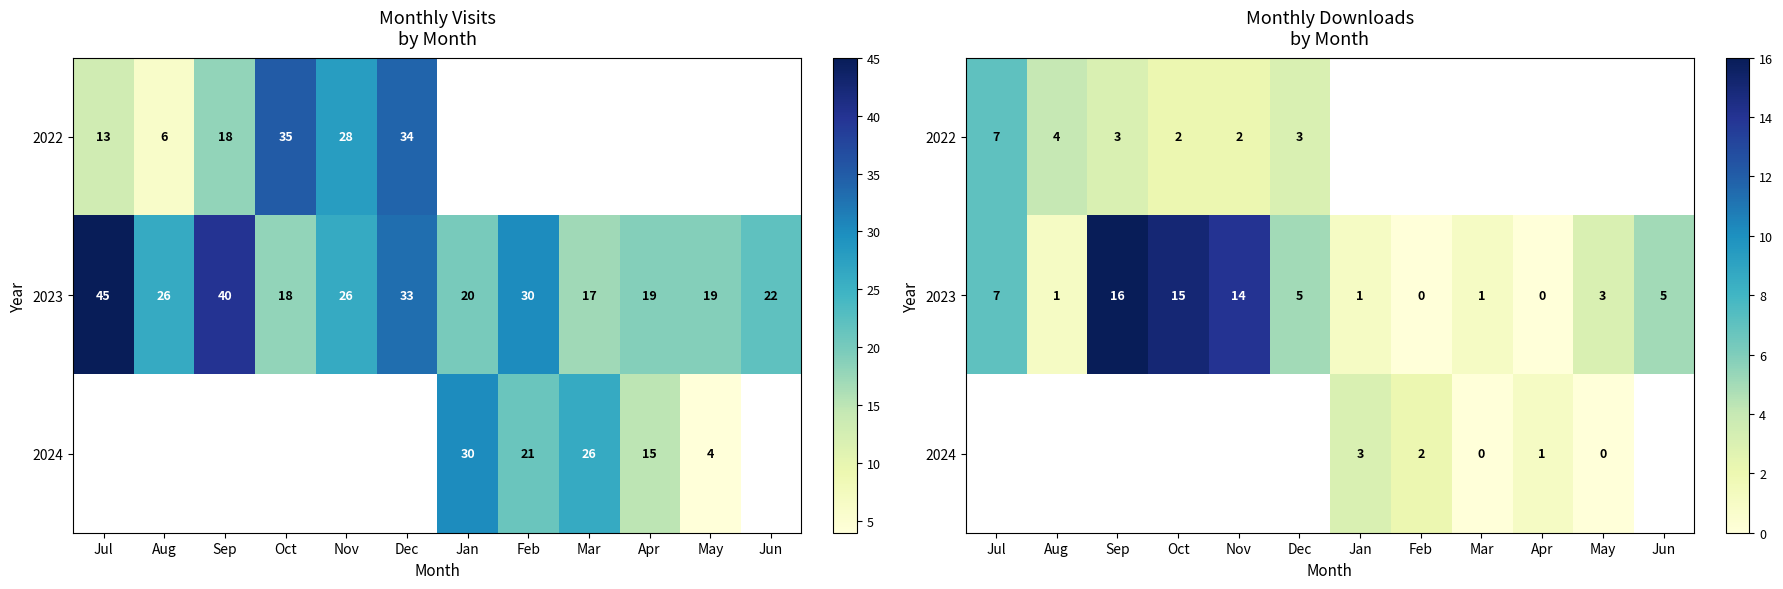

Which has a higher value, Jan or Aug?

Aug